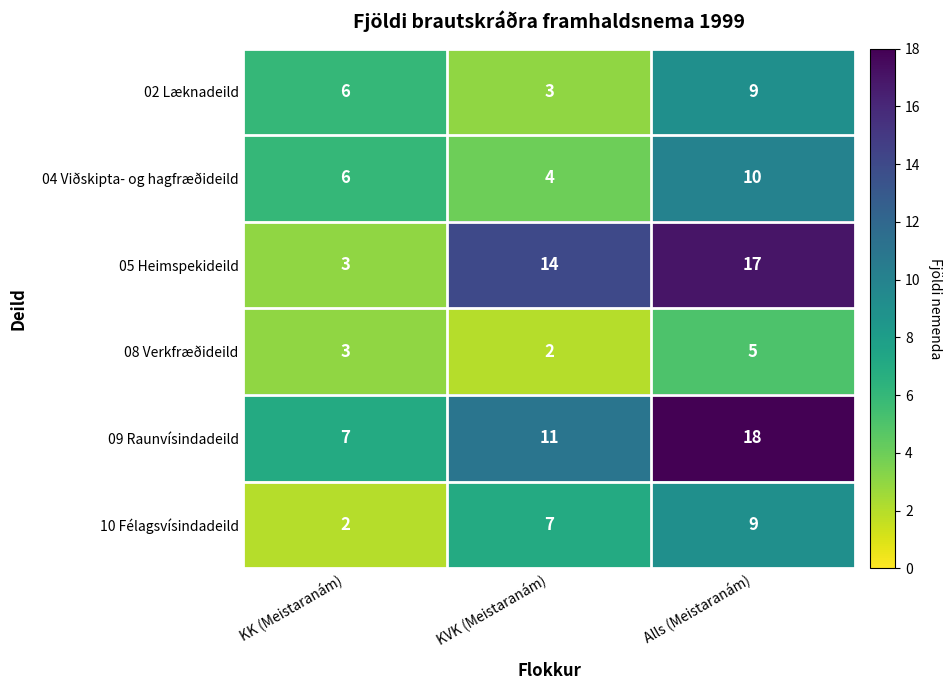

At which category is the sum across all series the highest?

Alls (Meistaranám)